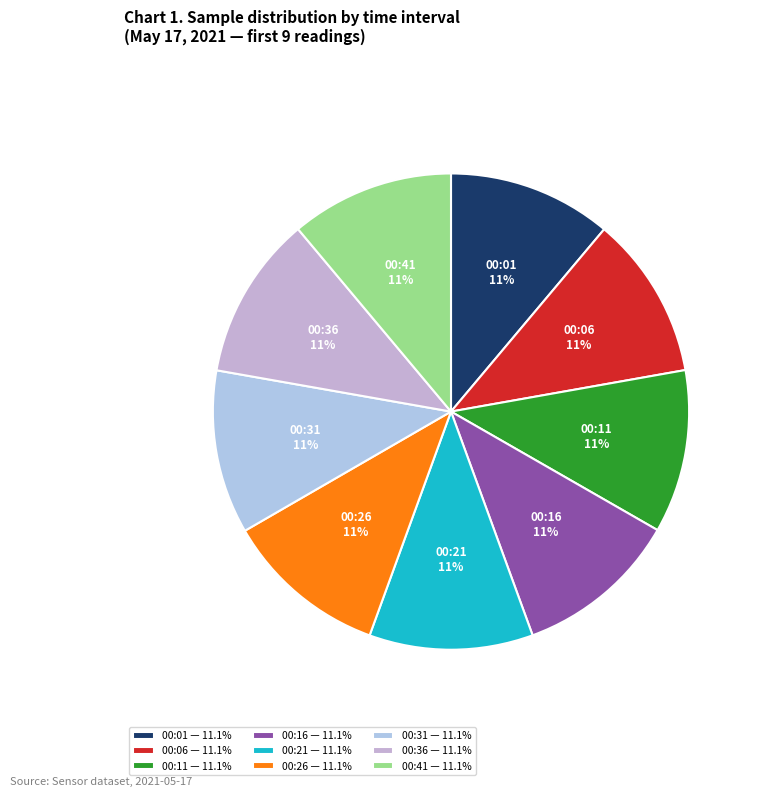

Count the number of slices in the pie.

9